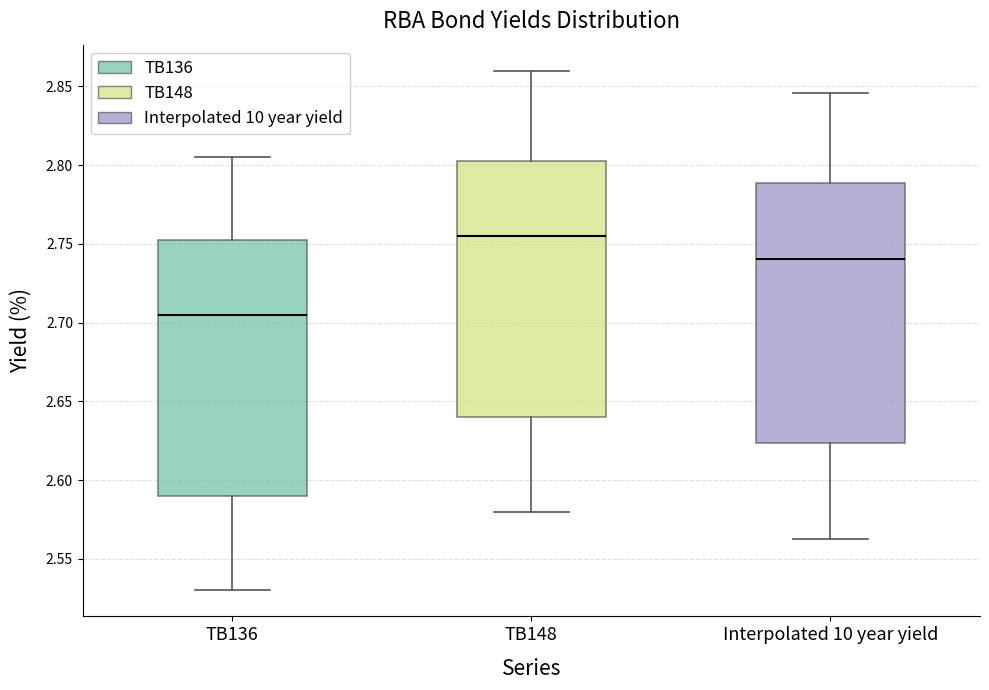

Reading left to right, transcribe this box plot: for each box, give where its median line is, the range the box spans, and where its two whiskers end, as read against the y-axis. The values are not printed on the chart, so give them approximately, as read against the axis.

TB136: median 2.705, box 2.590 to 2.755, whiskers 2.530 to 2.805
TB148: median 2.755, box 2.640 to 2.805, whiskers 2.580 to 2.860
Interpolated 10 year yield: median 2.740, box 2.625 to 2.790, whiskers 2.565 to 2.845